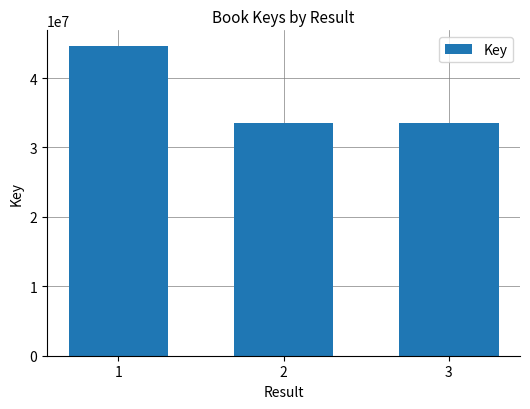

How many data points are less than 33488396?

1